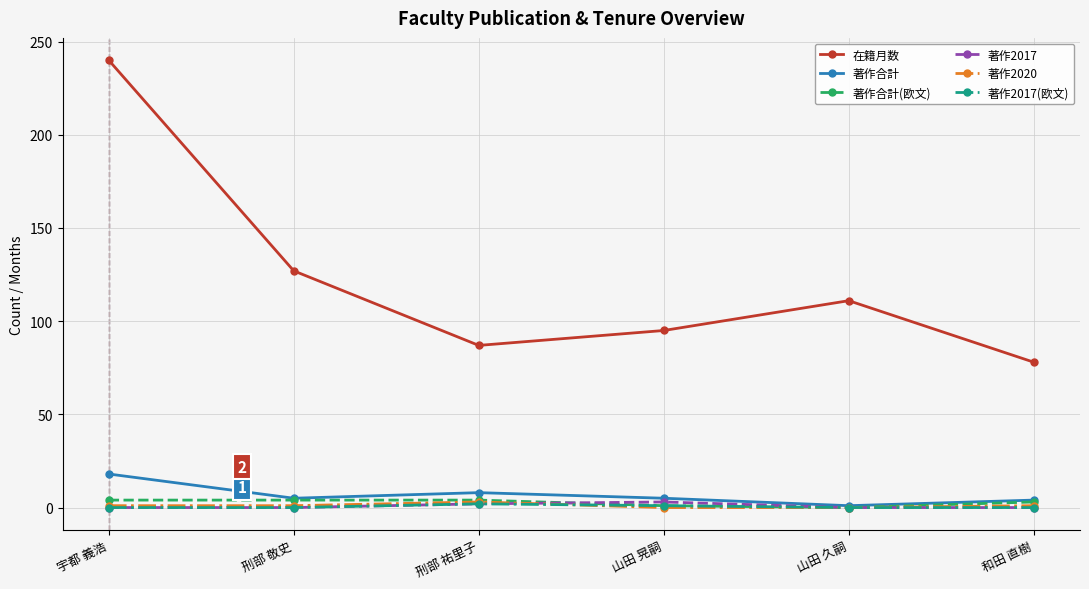

Is this an area chart (filled region under the line)?

No